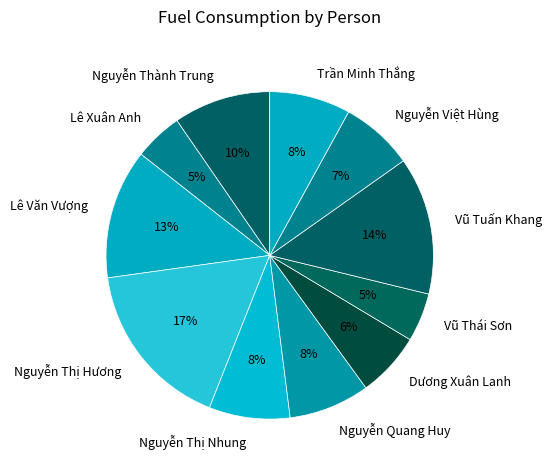

Between Trần Minh Thắng and Nguyễn Việt Hùng, which is larger?

Trần Minh Thắng